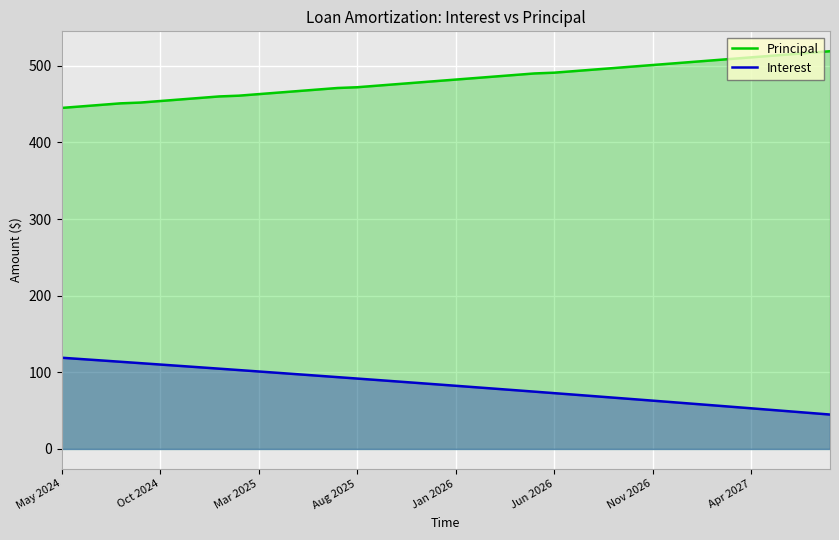

True or false: Interest and Principal intersect in this chart.

False